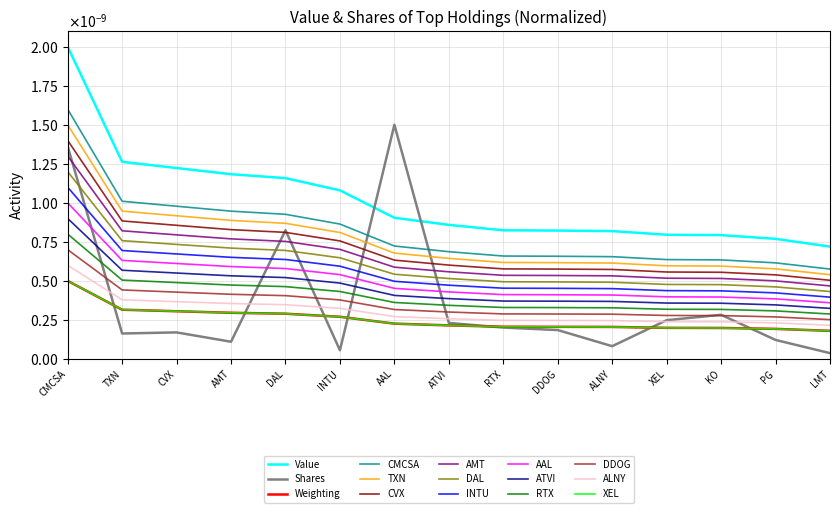

The value of CVX at AMT is 0.0. True or false?

False